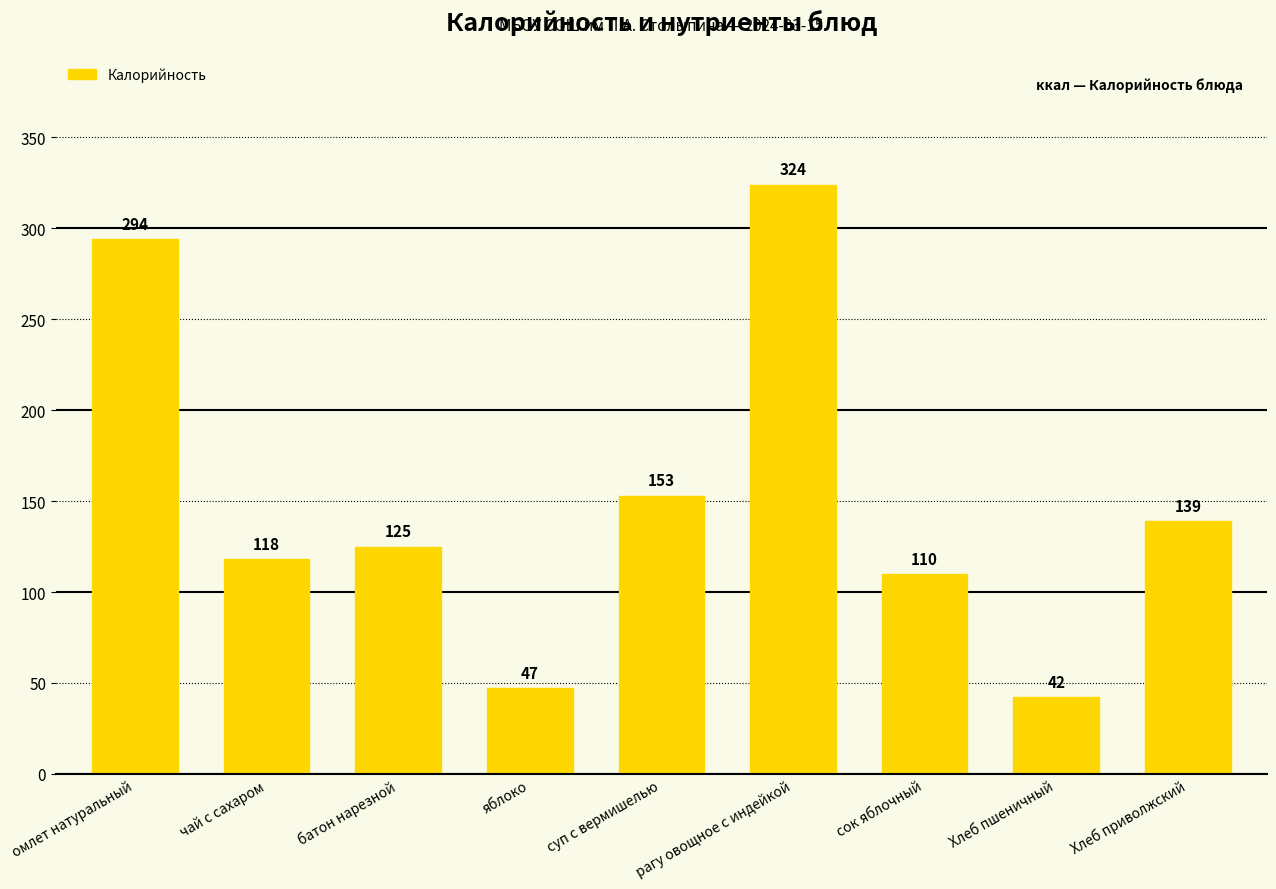

At which category does the chart reach its minimum across all series?

Хлеб пшеничный